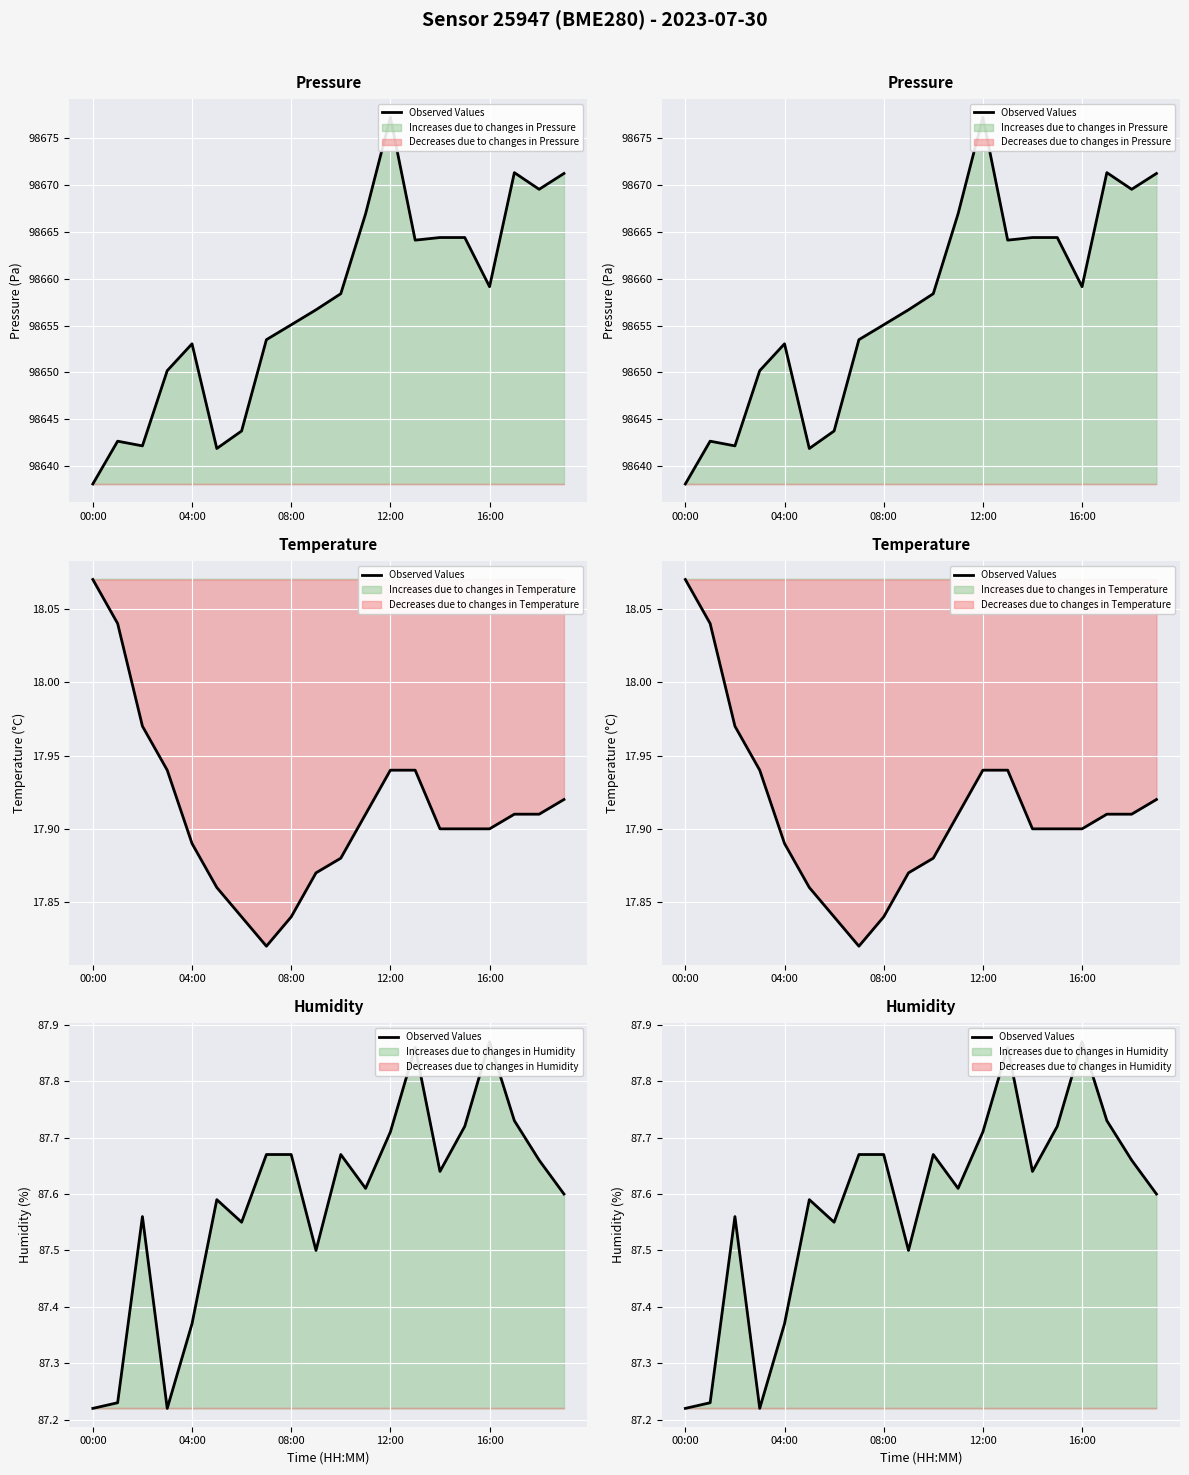

True or false: there are more than 0 points higher than both neighbors.

True